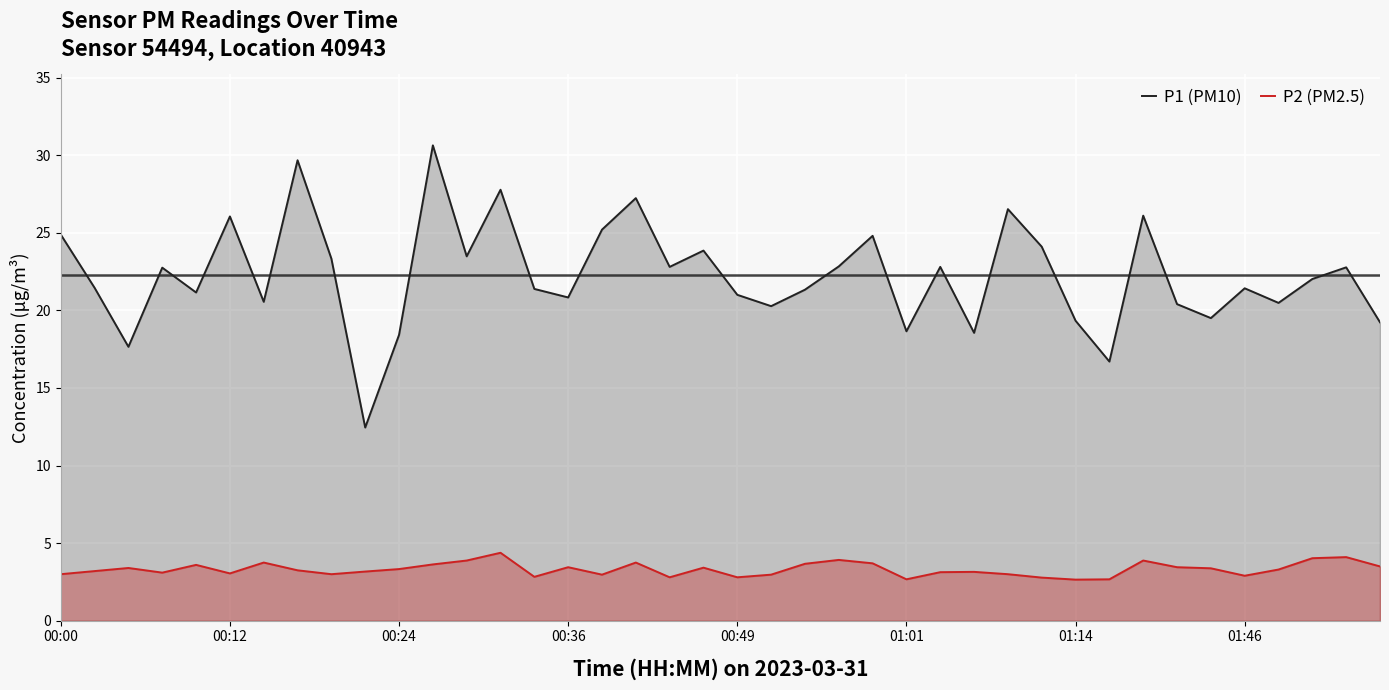

How many lines are shown in the chart?

2